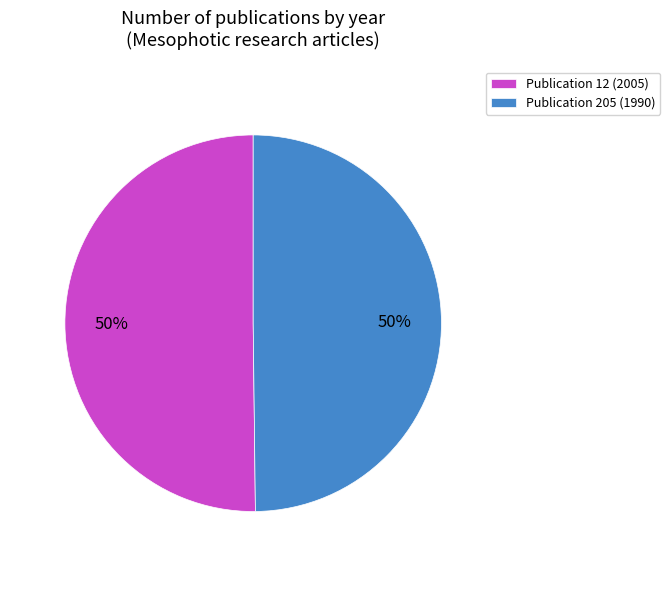

The Publication 12 (2005) slice represents 59% of the pie. True or false?

False